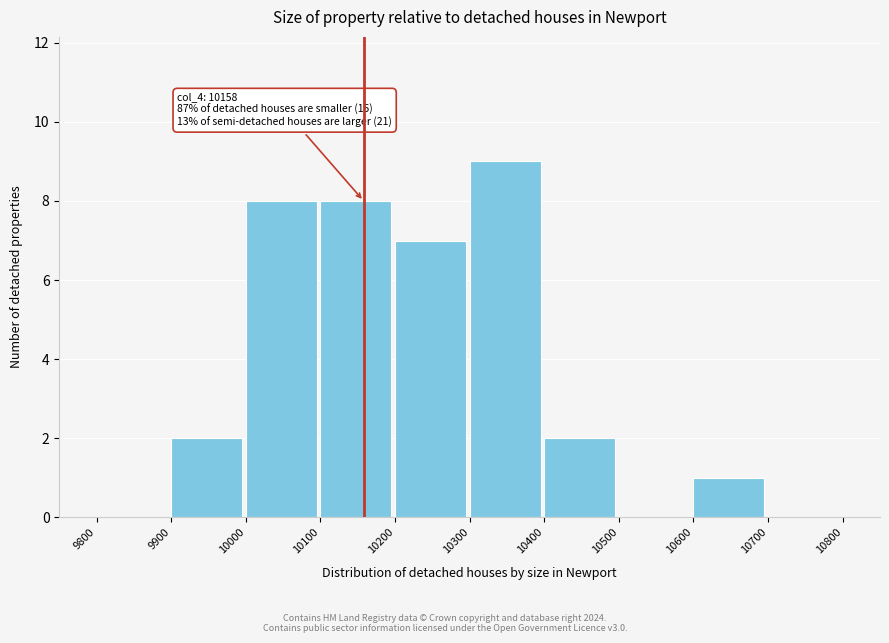

Which range on the x-axis has the tallest bar?

10300 to 10400